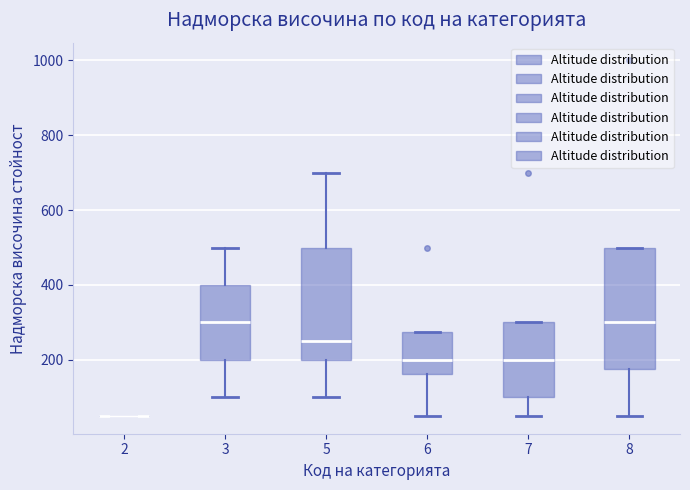

Reading left to right, transcribe this box plot: for each box, give where its median line is, the range the box spans, and where its two whiskers end, as read against the y-axis. The values are not printed on the chart, so give them approximately, as read against the axis.

2: box collapsed to a line at 60, whiskers 60 to 60
3: median 300, box 200 to 400, whiskers 100 to 500
5: median 260, box 200 to 500, whiskers 100 to 700
6: median 200, box 160 to 280, whiskers 60 to 280
7: median 200, box 100 to 300, whiskers 60 to 300
8: median 300, box 180 to 500, whiskers 60 to 500